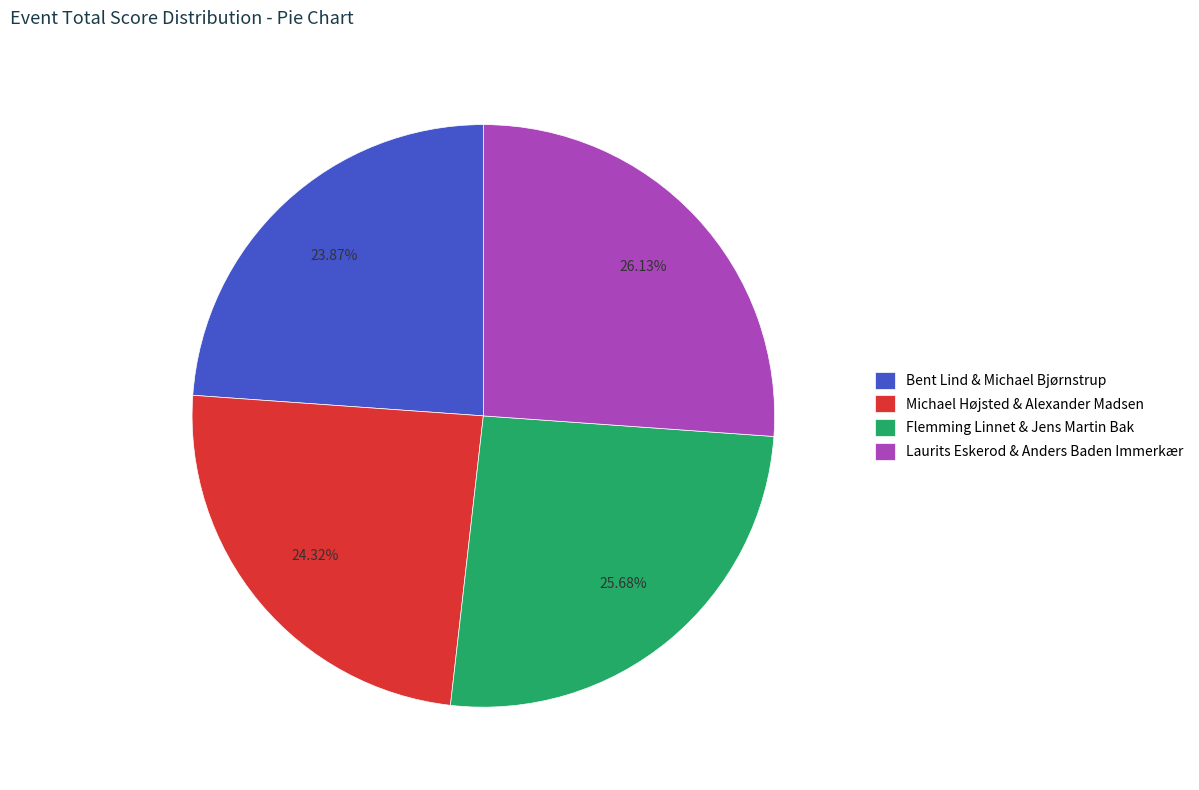

What percentage do Flemming Linnet & Jens Martin Bak and Laurits Eskerod & Anders Baden Immerkær together represent?

51.8%